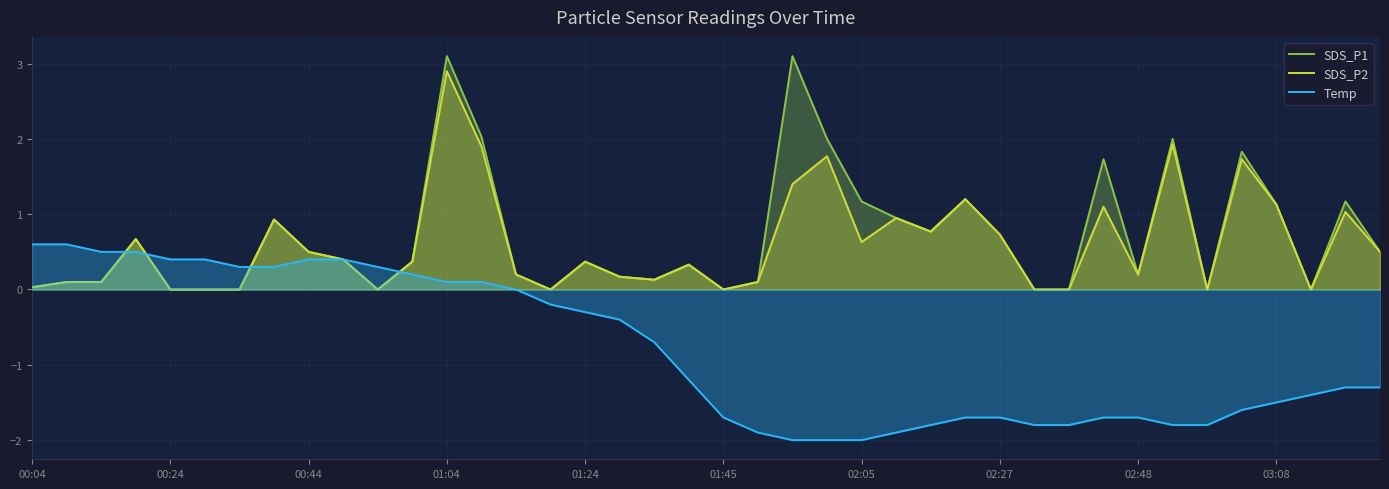

What is the greatest value displayed?

3.1